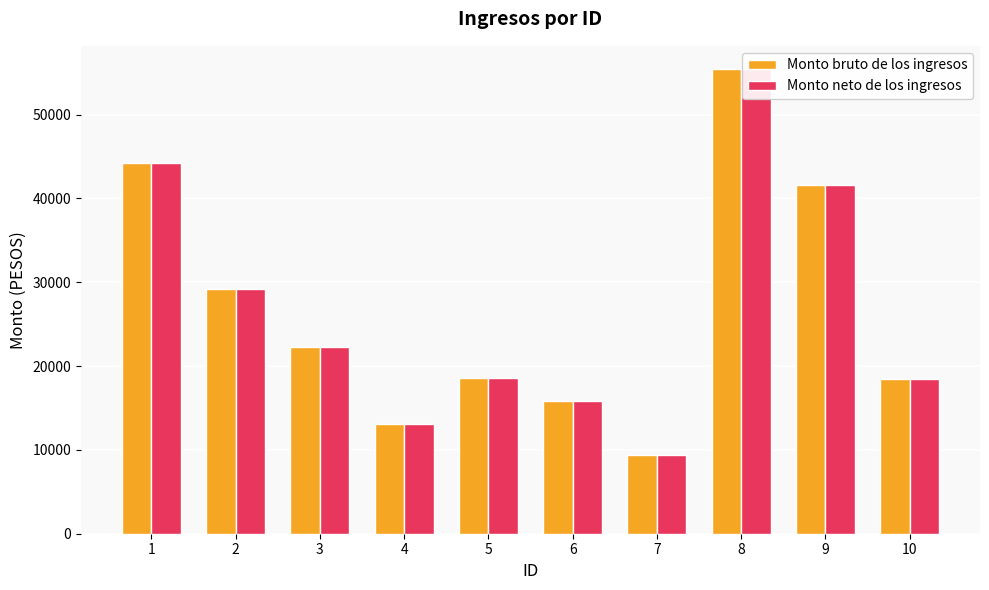

What is the greatest value displayed?

55440.0